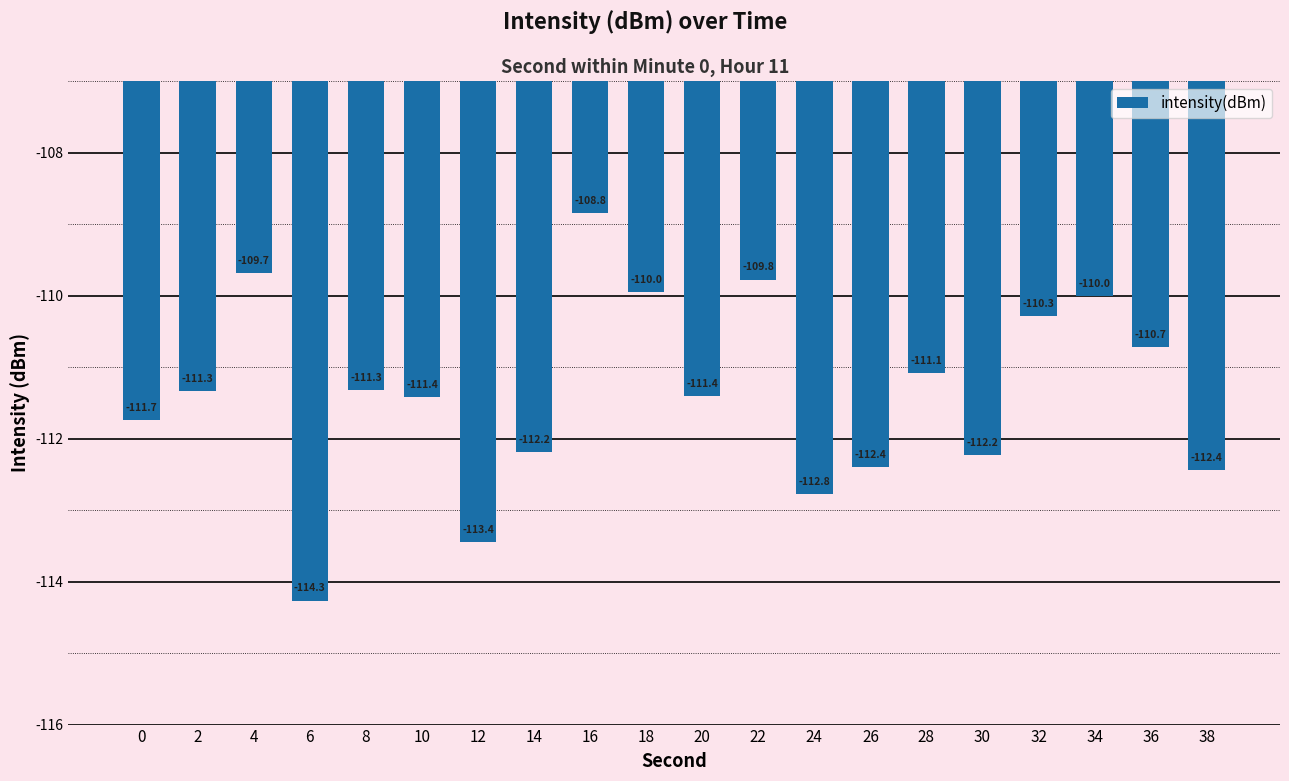

How many distinct data groups are displayed?

1